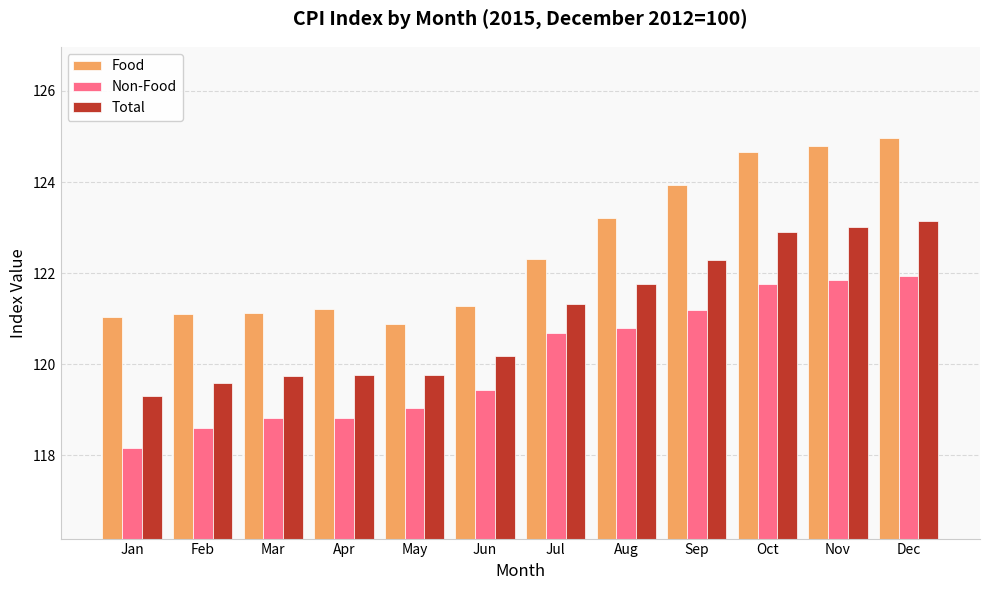

True or false: Food has a value of 74.9 at Jan.

False